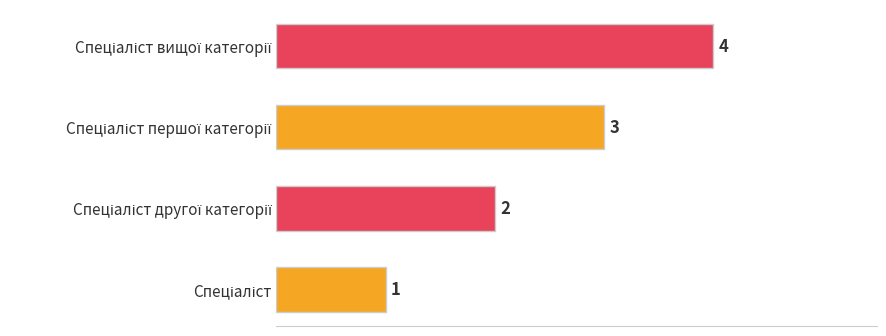

How many values are between 2 and 4?

3